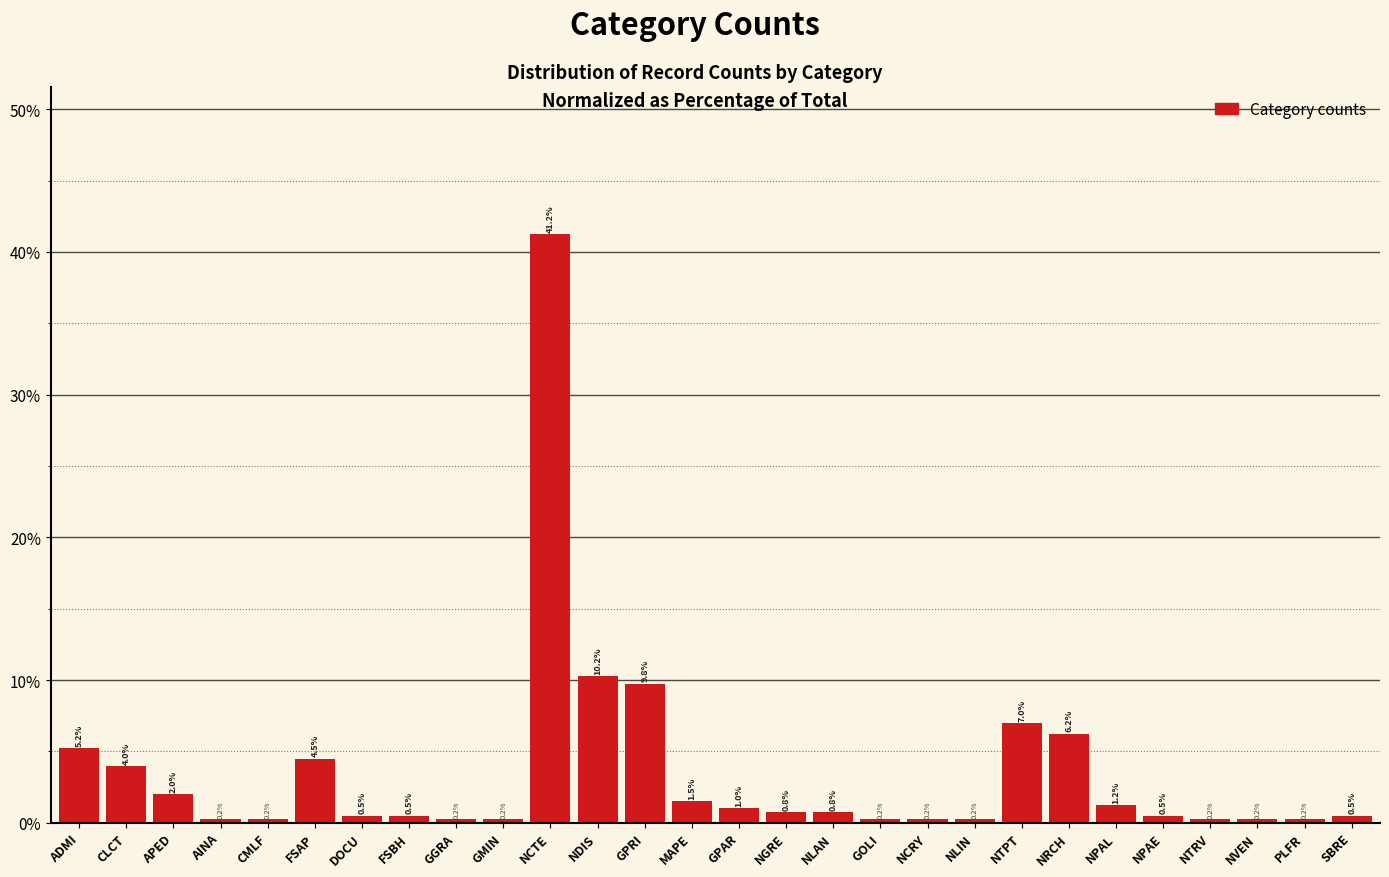

What is the label of the 4th bar from the right?

NTRV